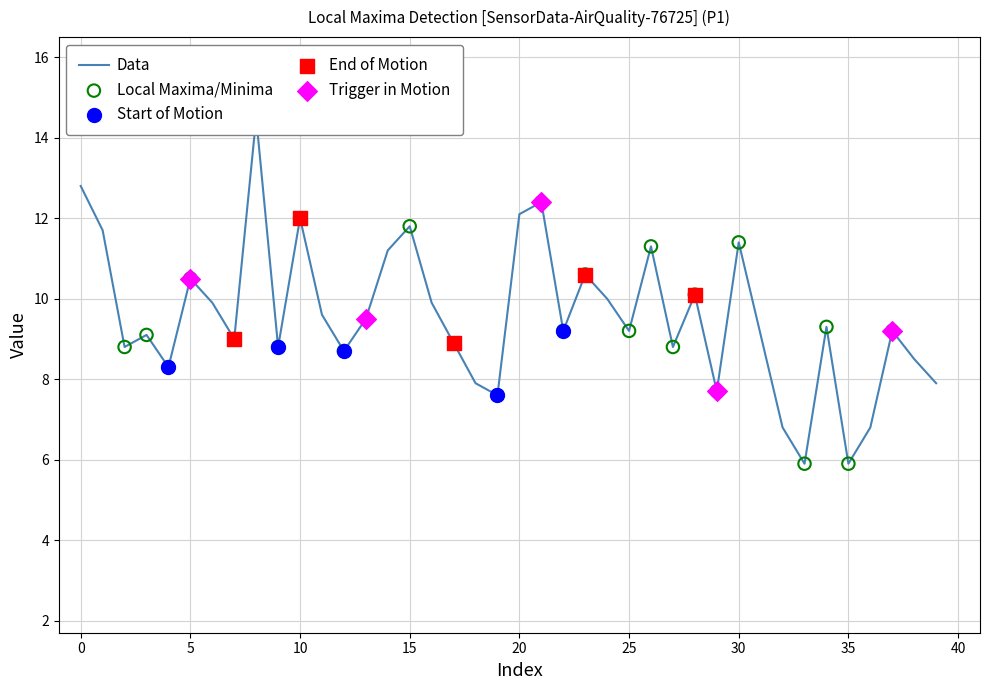

Between 32 and 20, which is larger?

20